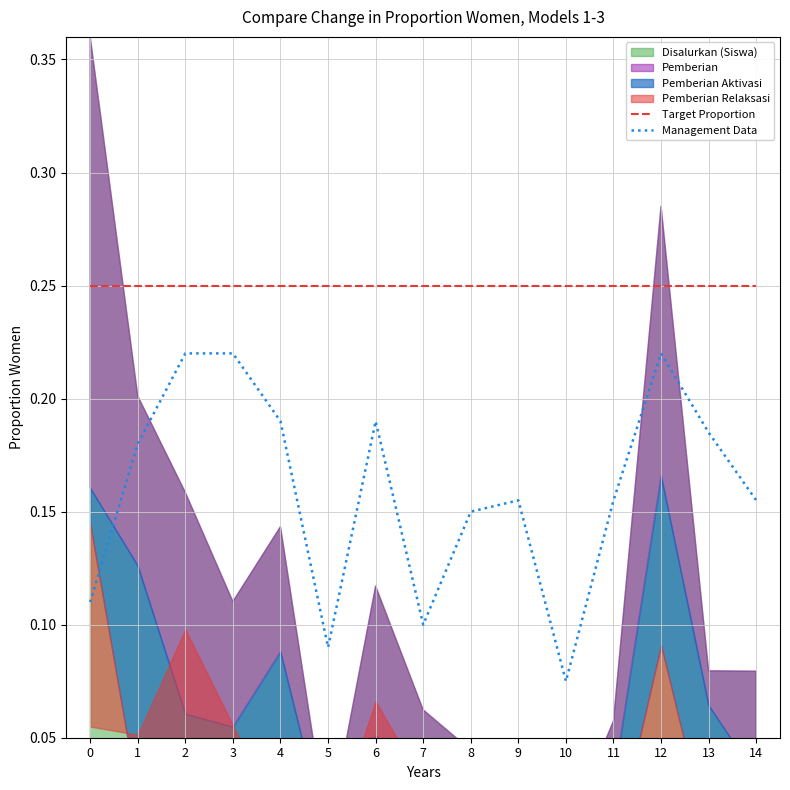

The Management Data series shows 0.0 at 11. True or false?

False